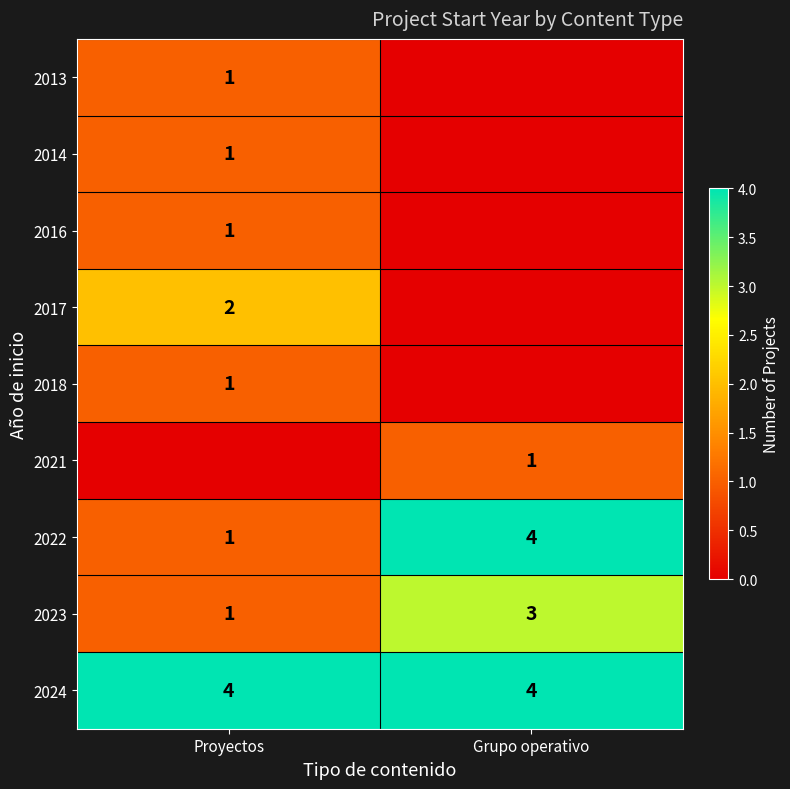

The 2013 series shows 0 at Proyectos. True or false?

False